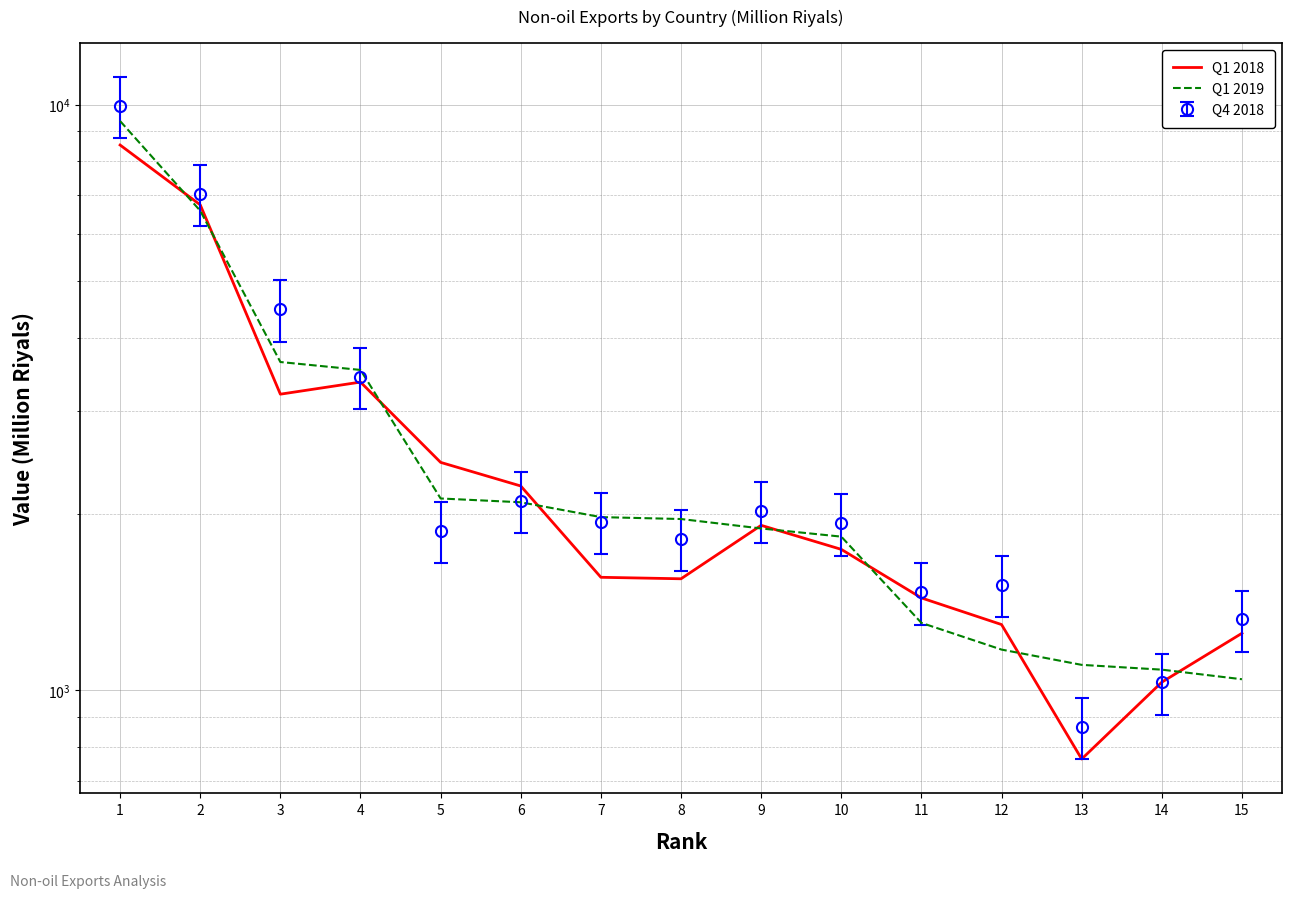

Between which two adjacent categories do Q1 2018 and Q1 2019 first intersect?

1 and 2